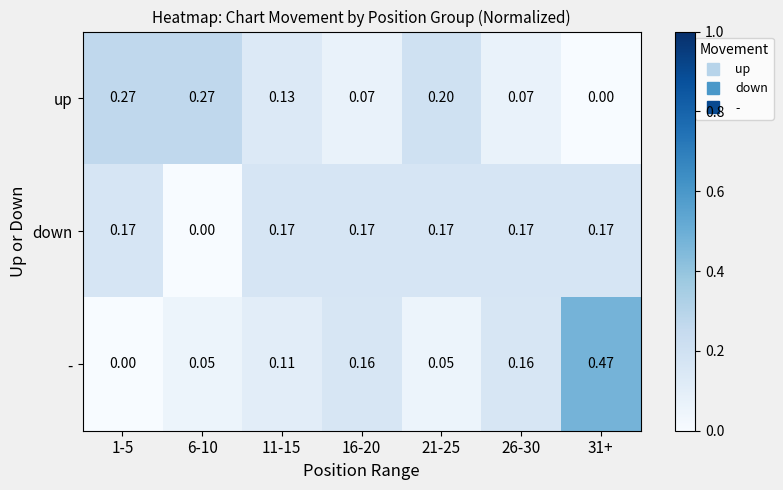

Which series has the largest total across all categories?

down